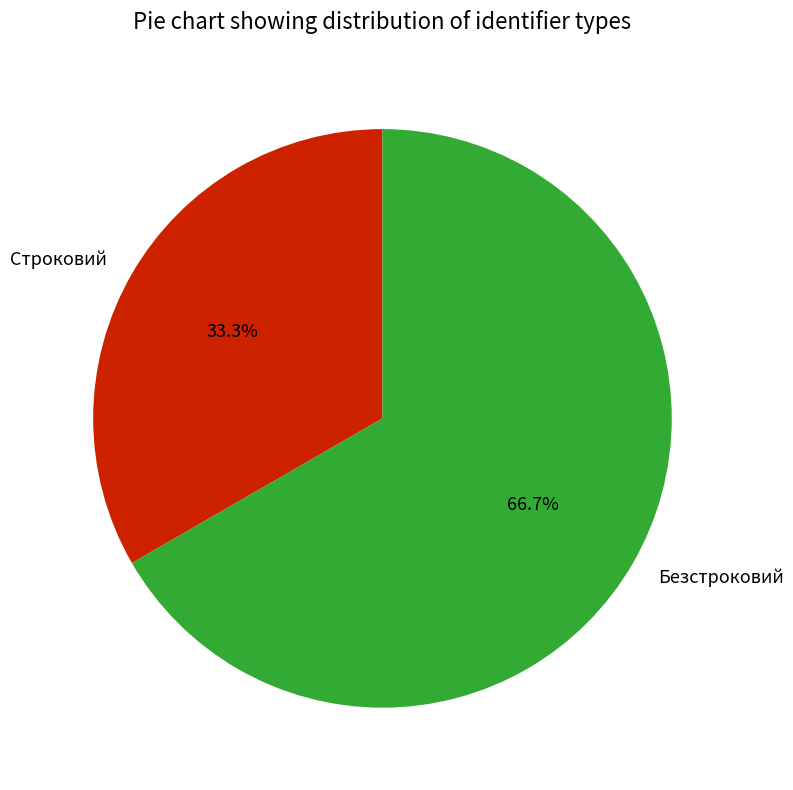

How much of the chart is everything except Безстроковий?

33.3%